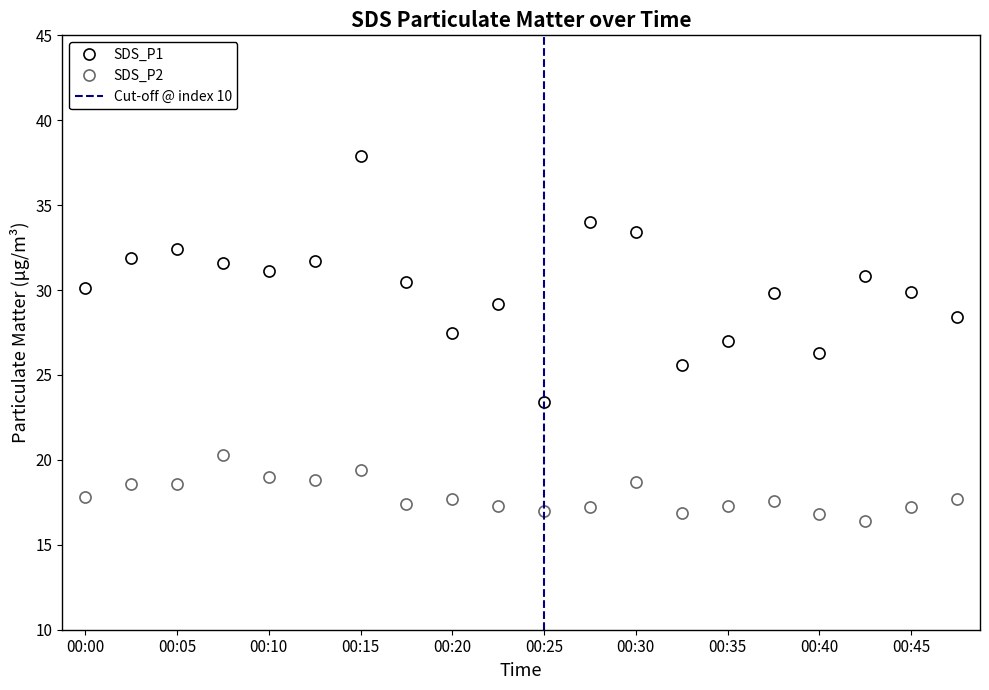

The SDS_P2 series shows 17.7 at 00:20. True or false?

True